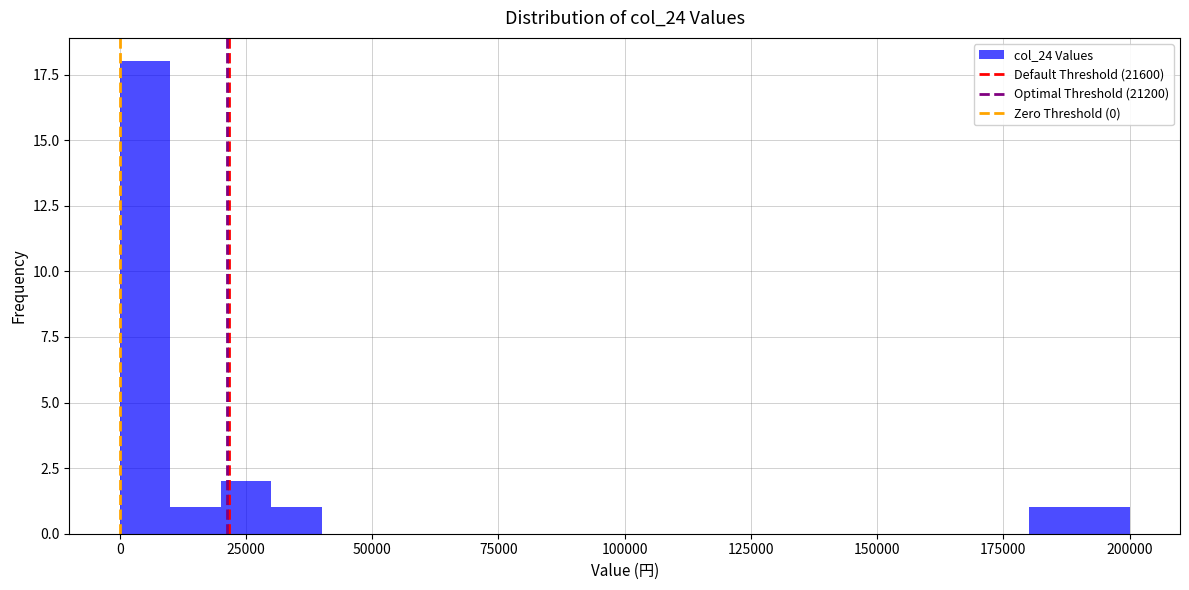

Around what value on the x-axis is the tallest bar? Give the approximate position of its centre, as read against the axis.

5000